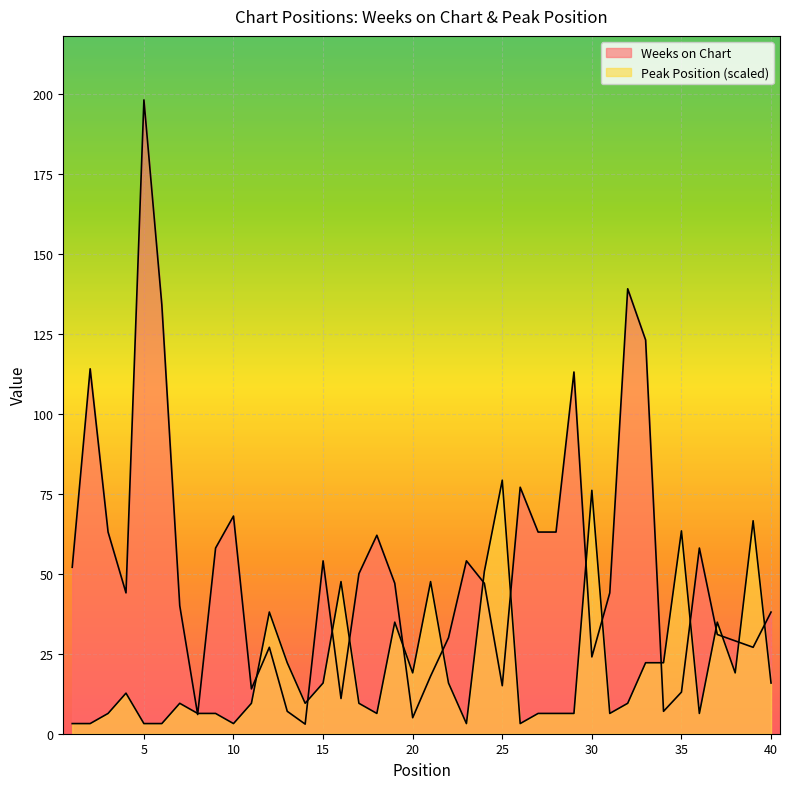

Read the Weeks on Chart value at 19.

47.0